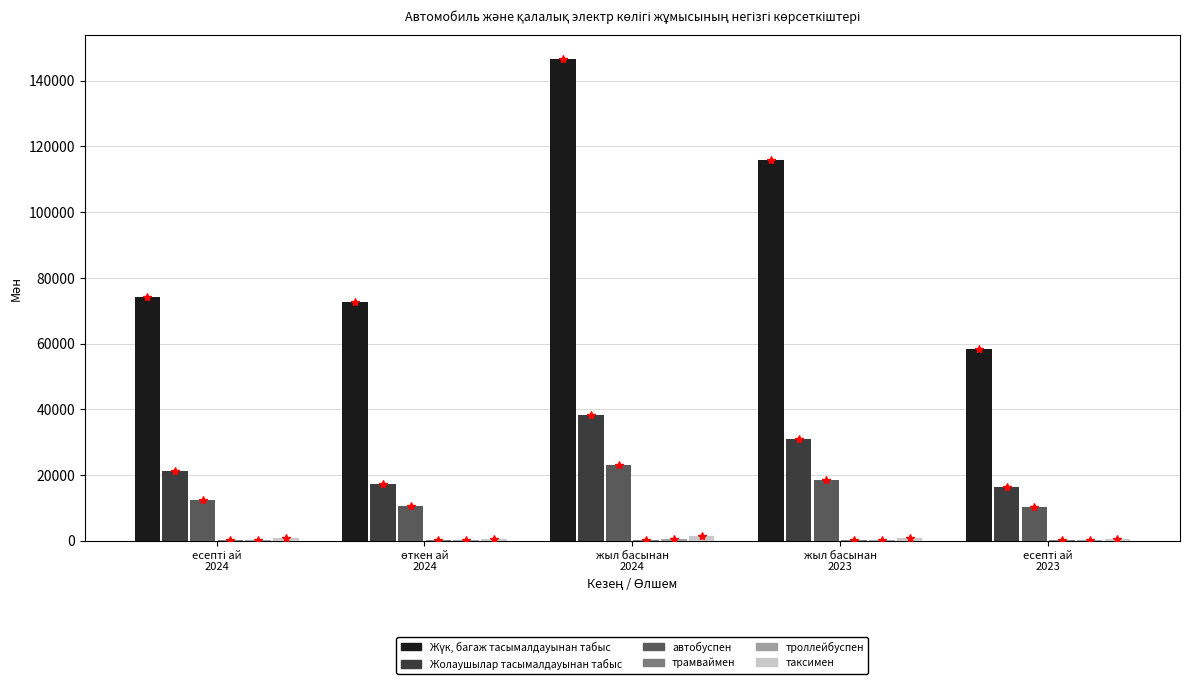

What is the greatest value displayed?

146642.2